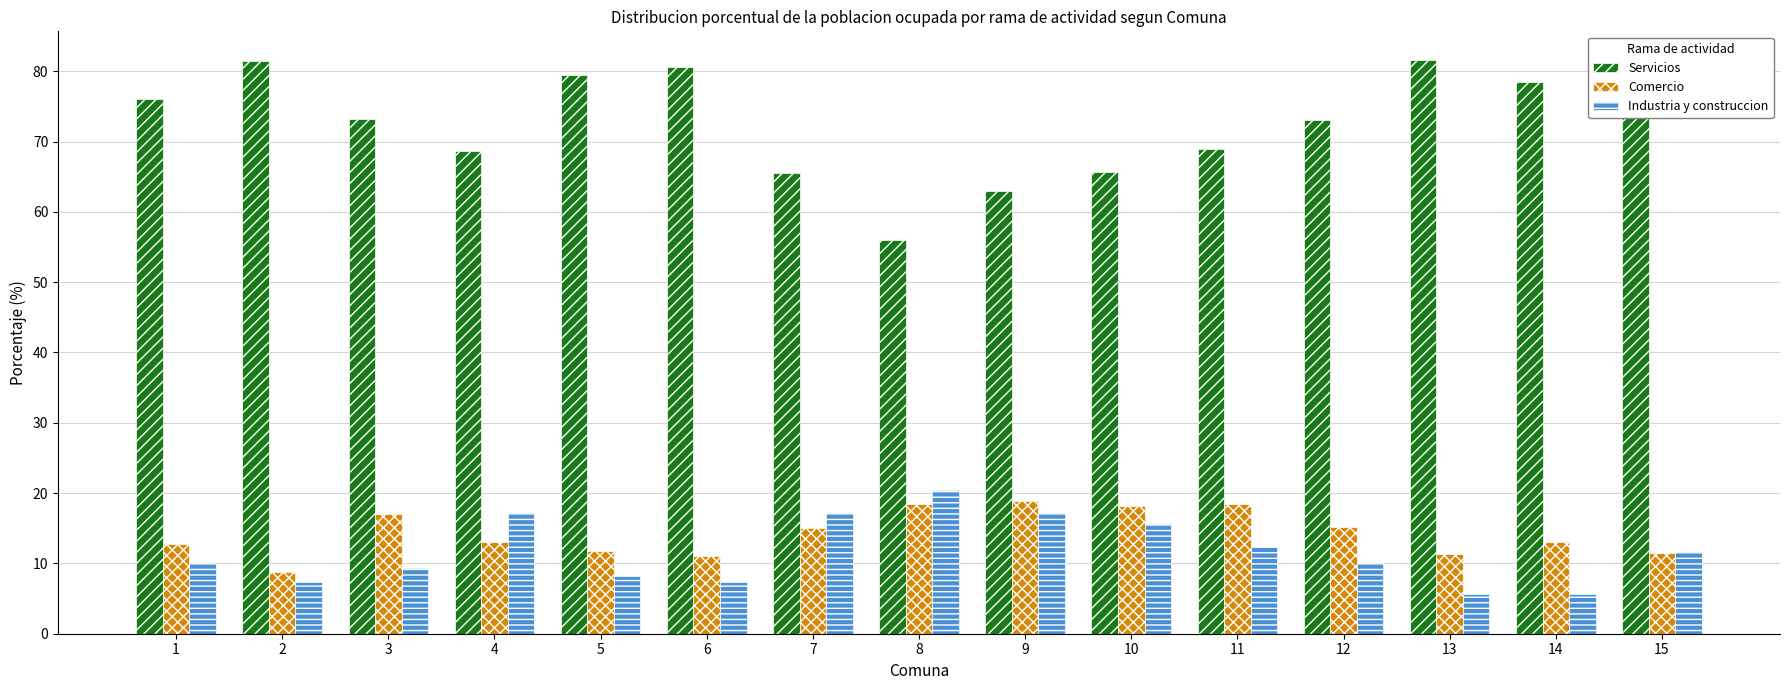

What is the total value across all series at 5?

99.4